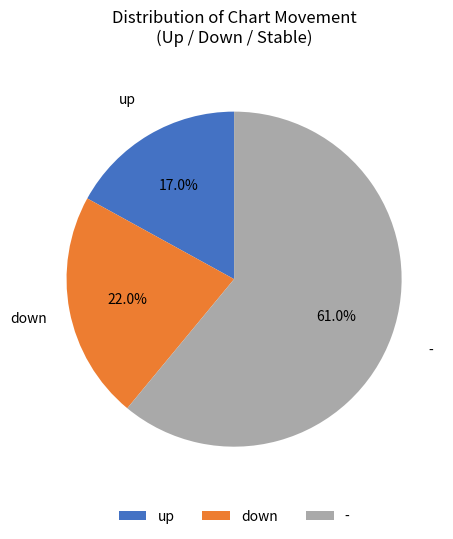

Approximately how many times larger is the value at down compared to -?

0.4